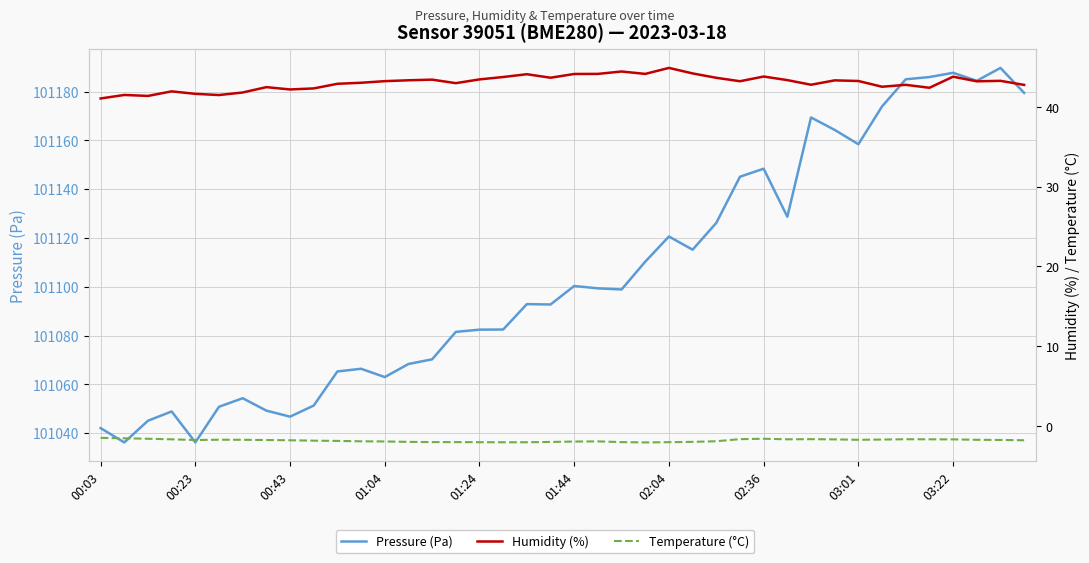

List the series in order of their peak value, lowest first.

Temperature (°C), Humidity (%), Pressure (Pa)